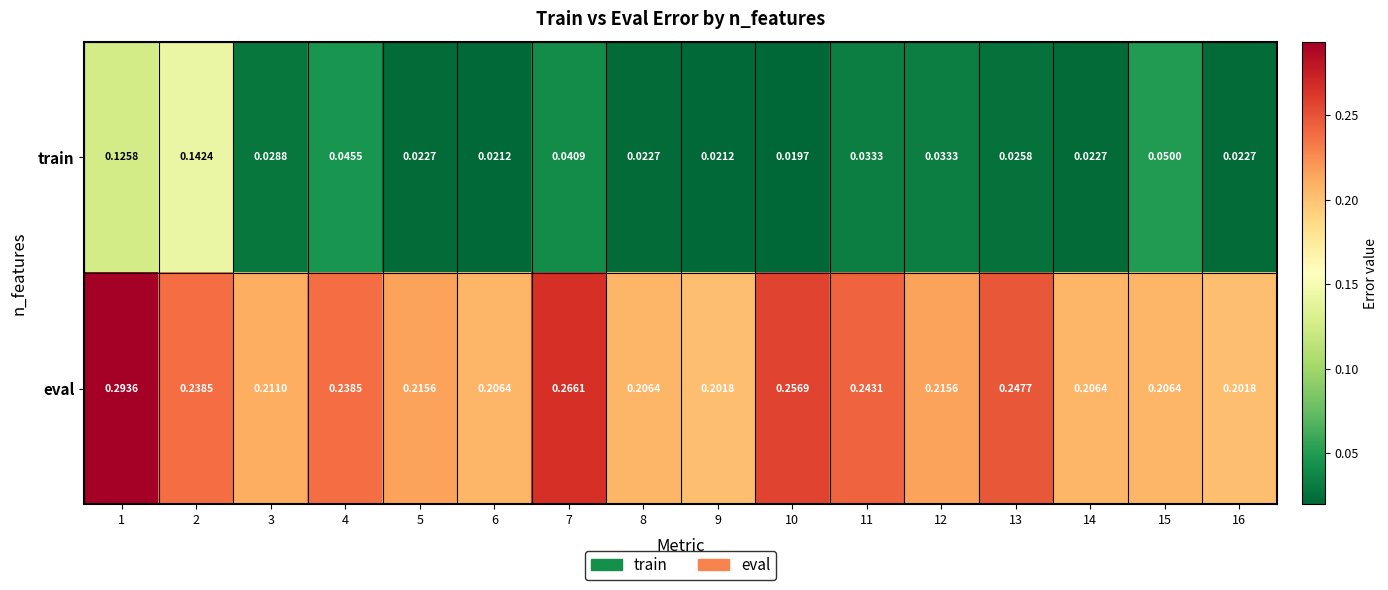

Which series has the largest total across all categories?

eval